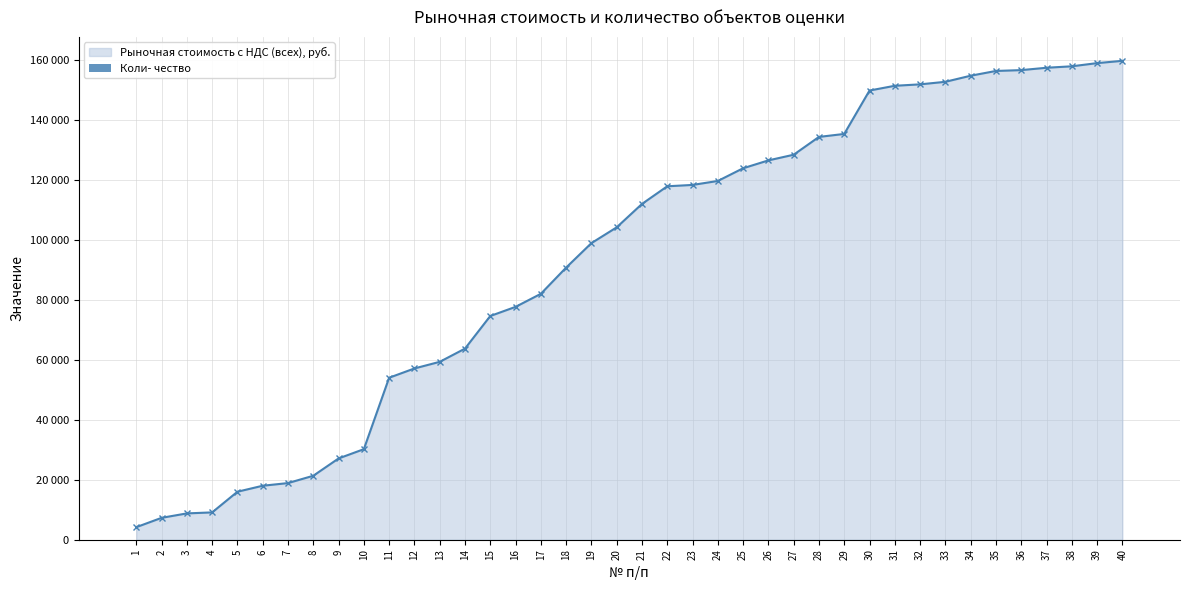

The chart shows a value of 5 at 32. True or false?

True